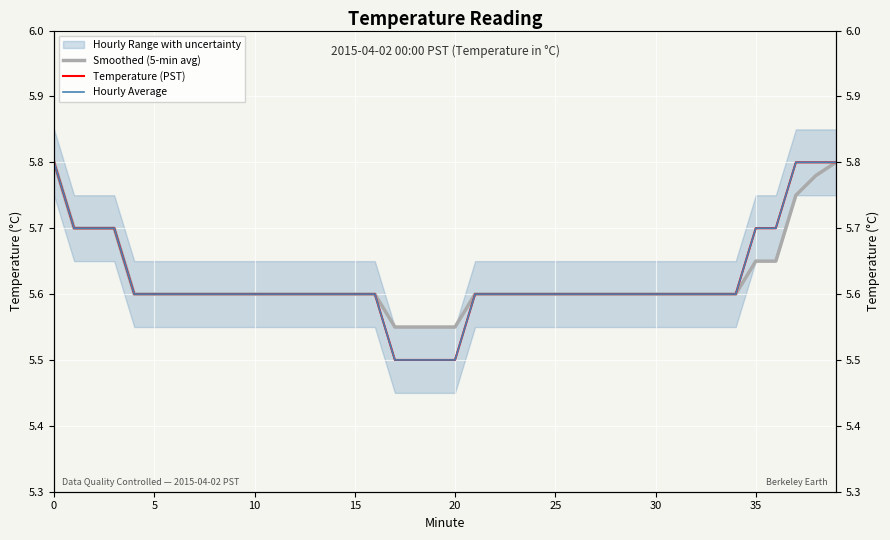

What are all the series names shown in the legend?

Smoothed (5-min avg), Temperature (PST), Hourly Average